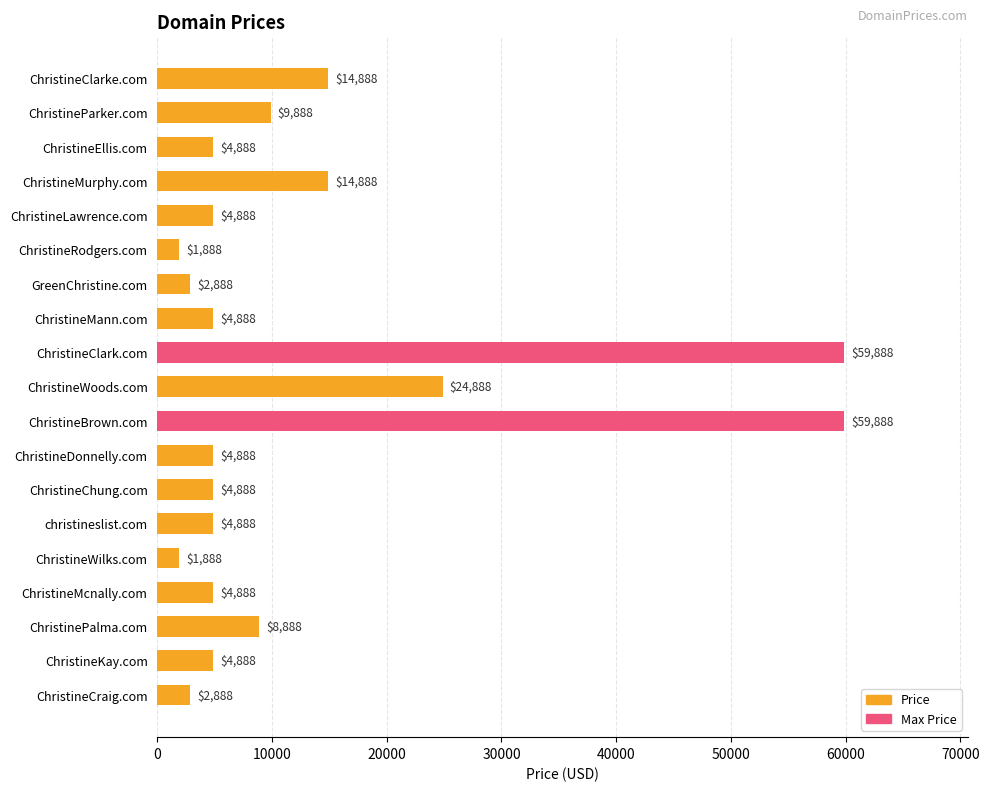

The value at ChristineClarke.com is 14888. True or false?

True